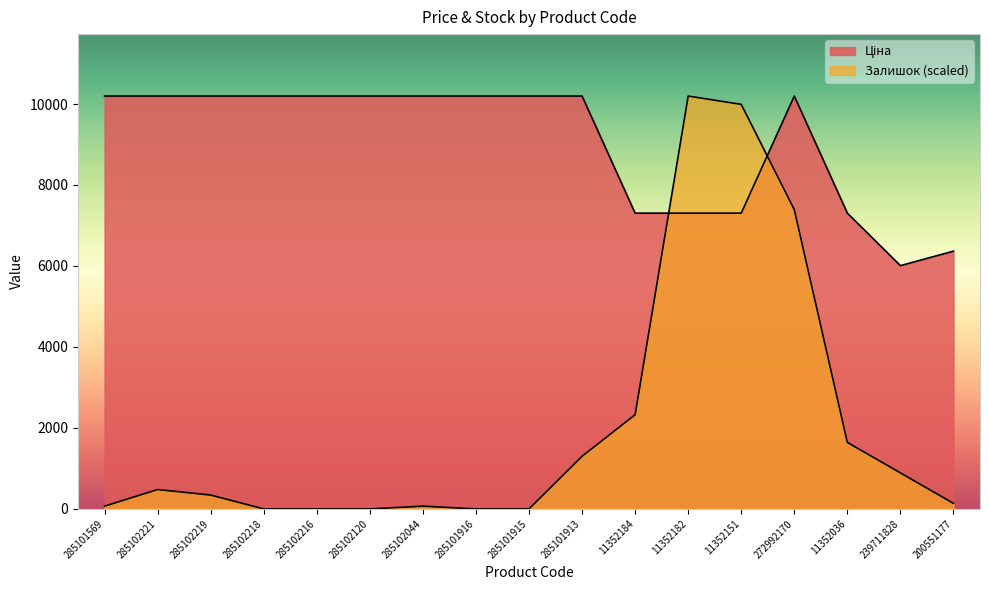

At 11352184, list the series in order from smallest to largest.

Залишок, Ціна